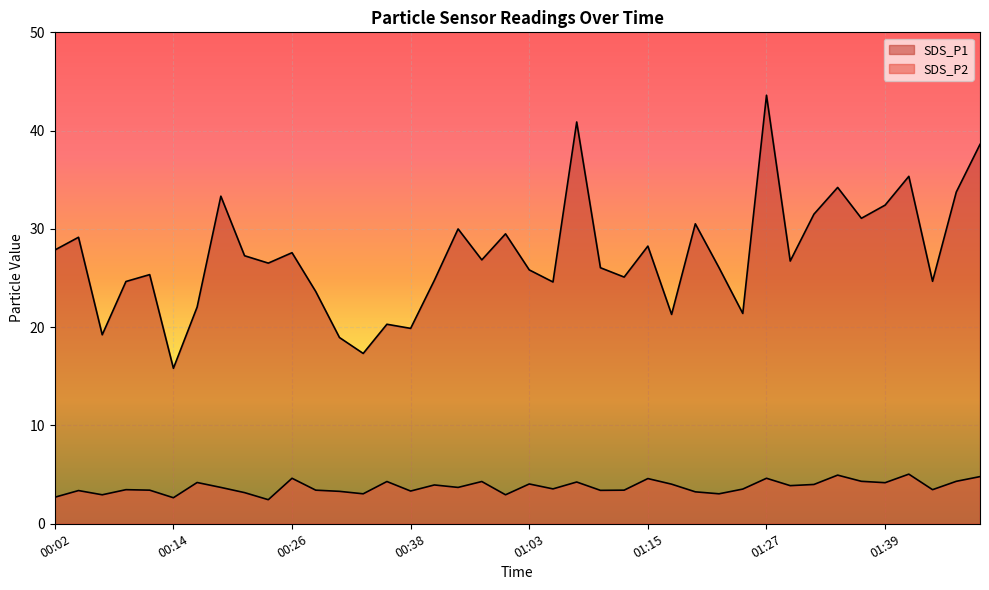

Where is the first local minimum for SDS_P2?

00:06